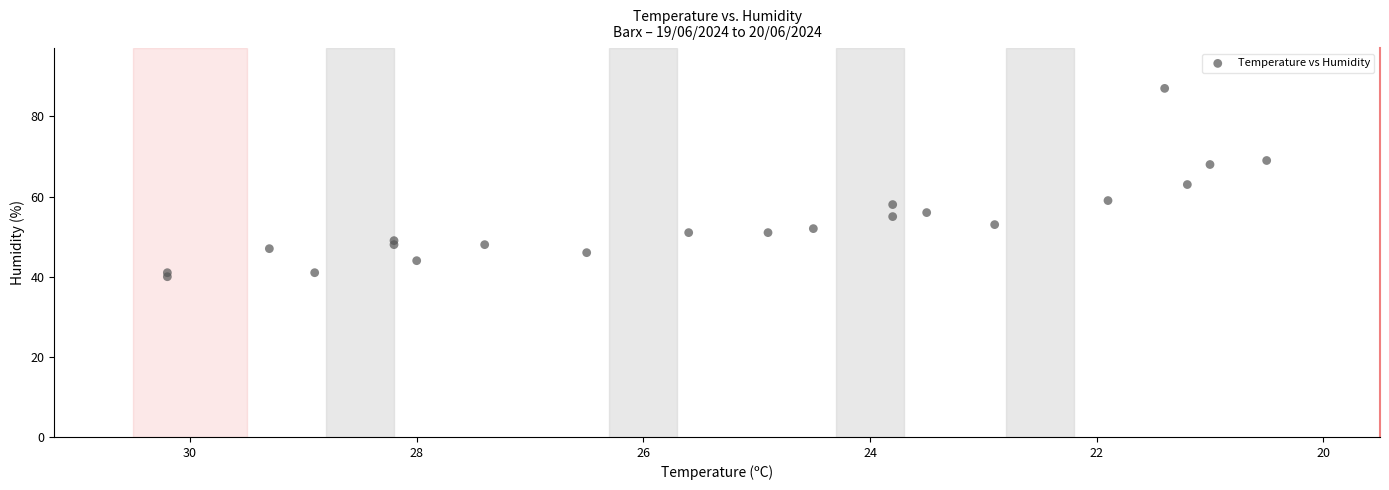

What is the range of Y values (max minus min)?

47